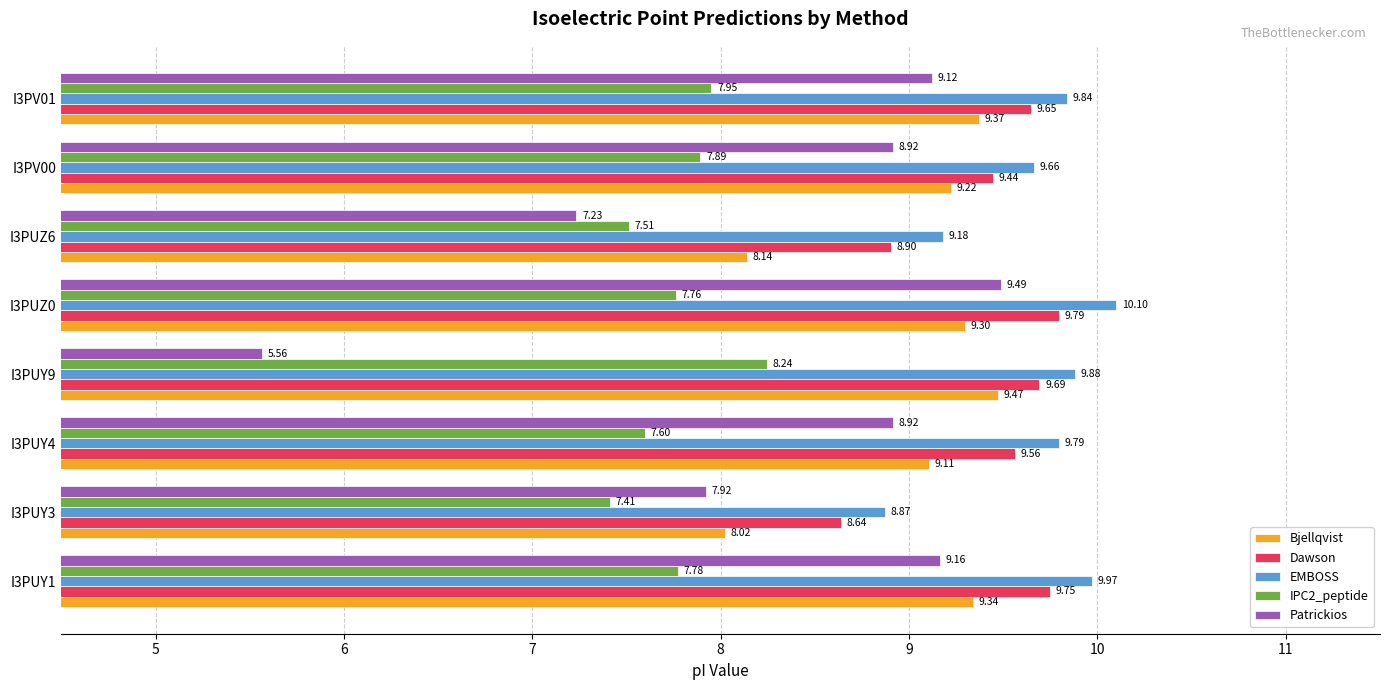

What is the difference between the maximum and minimum values in the EMBOSS series?

1.2